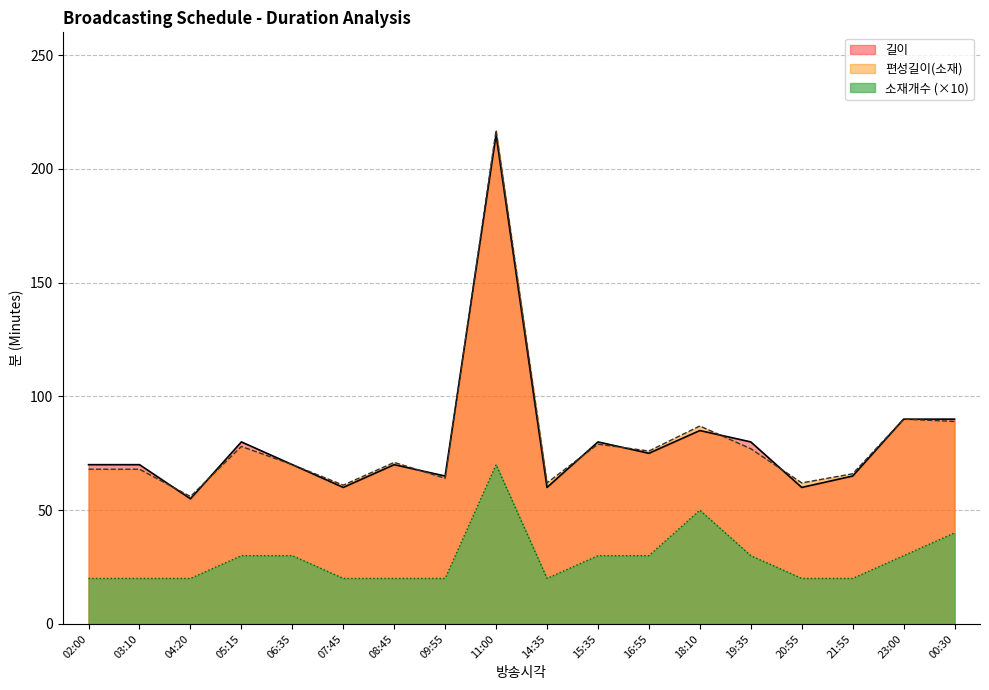

What is the total value across all series at 00:30?

219